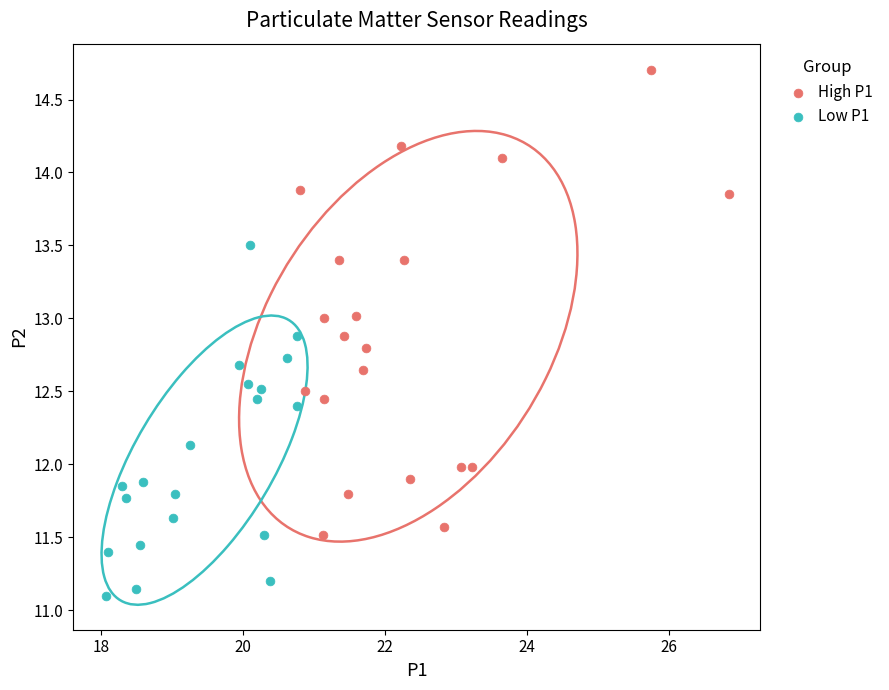

Which series contains the highest Y value?

High P1